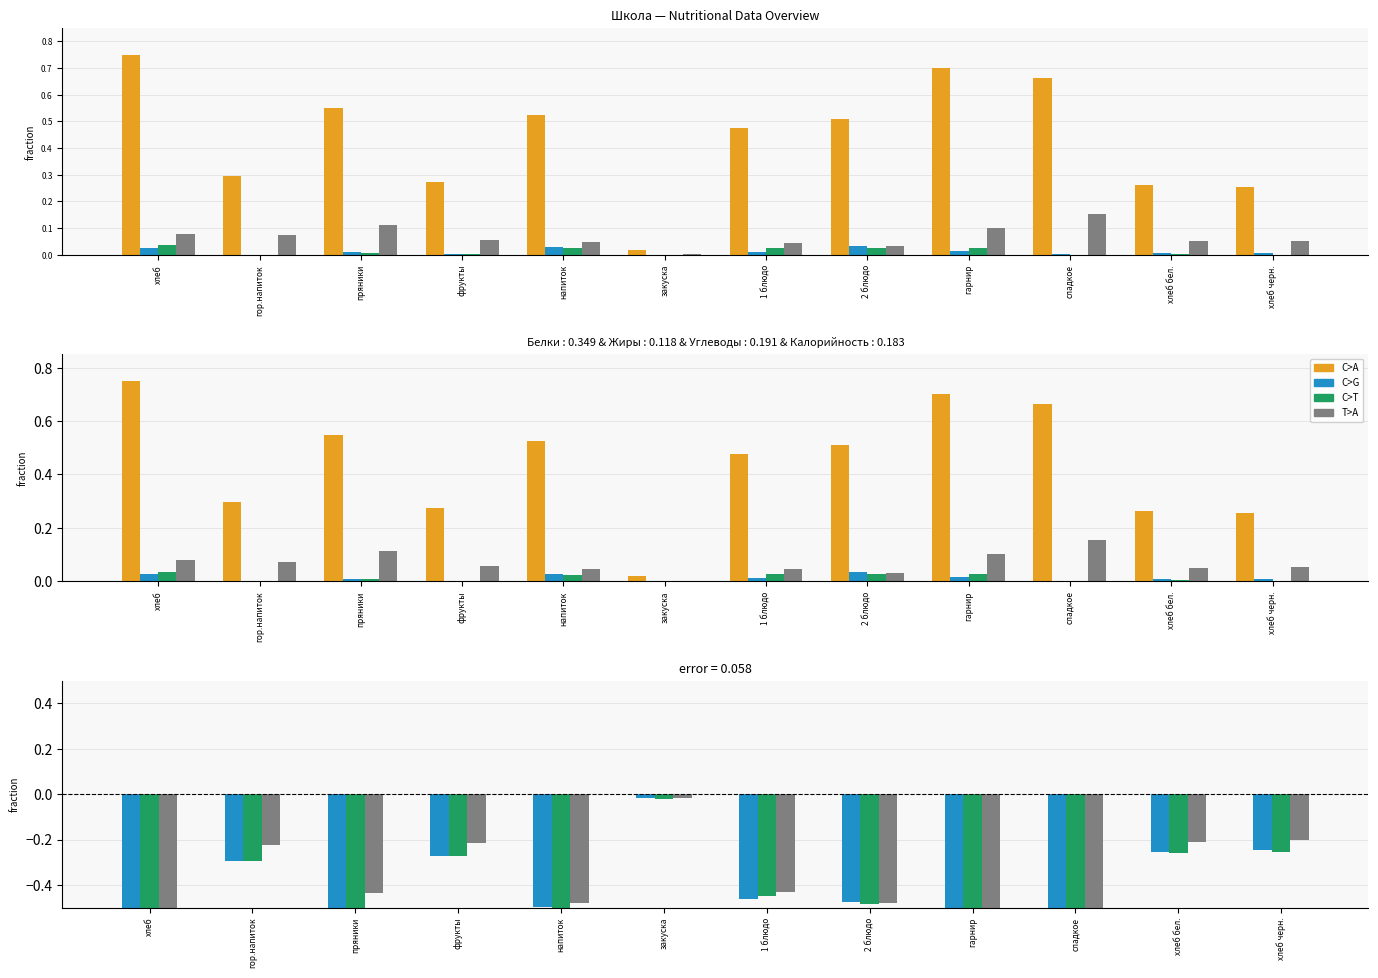

The Жиры series shows -0.7 at сладкое. True or false?

True